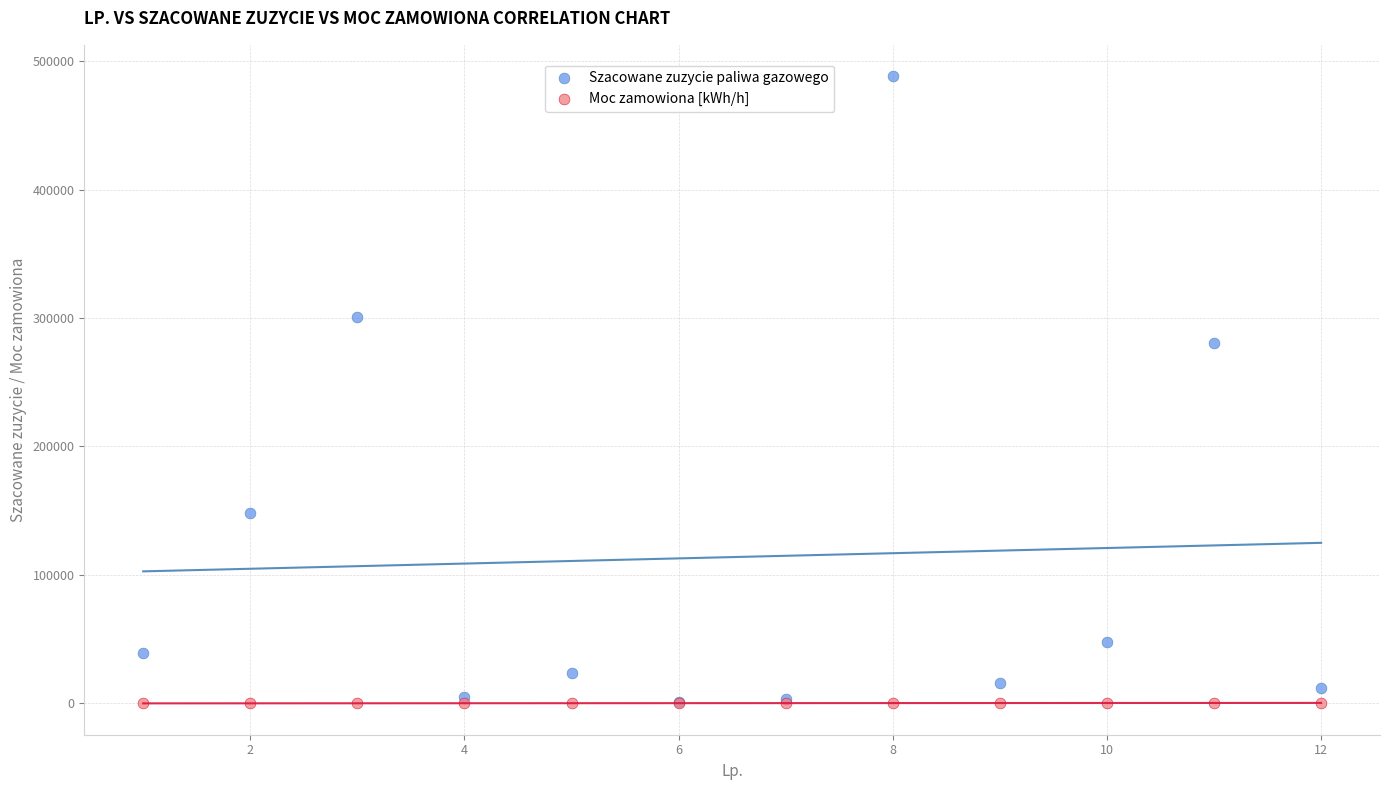

In the Szacowane zuzycie paliwa gazowego series, what Y value is closest to 244806?

280916